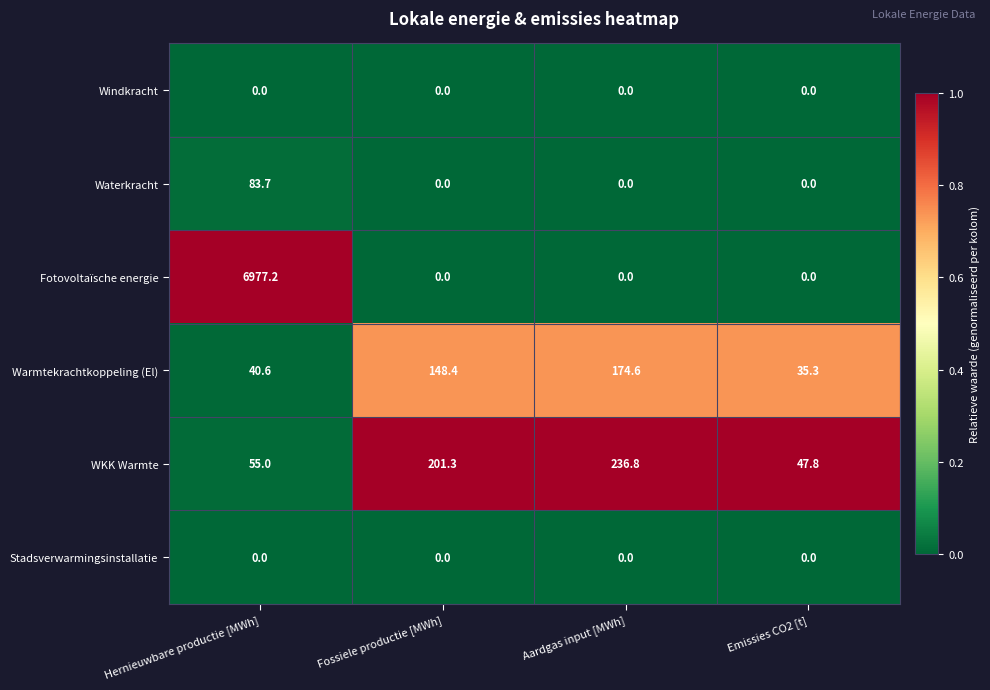

Which series has the largest range (max minus min)?

Fotovoltaïsche energie